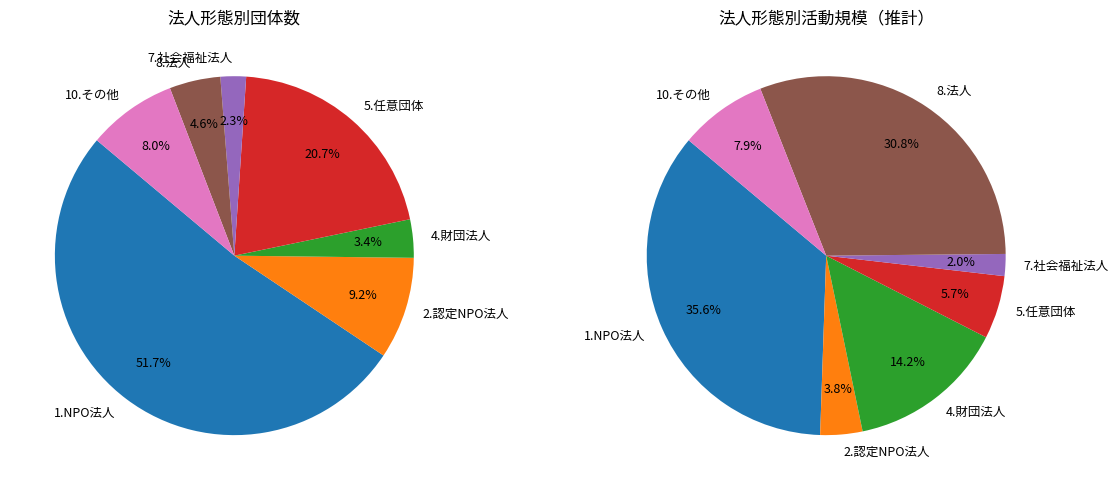

What is the change in value from 4.財団法人 to 5.任意団体?

+15